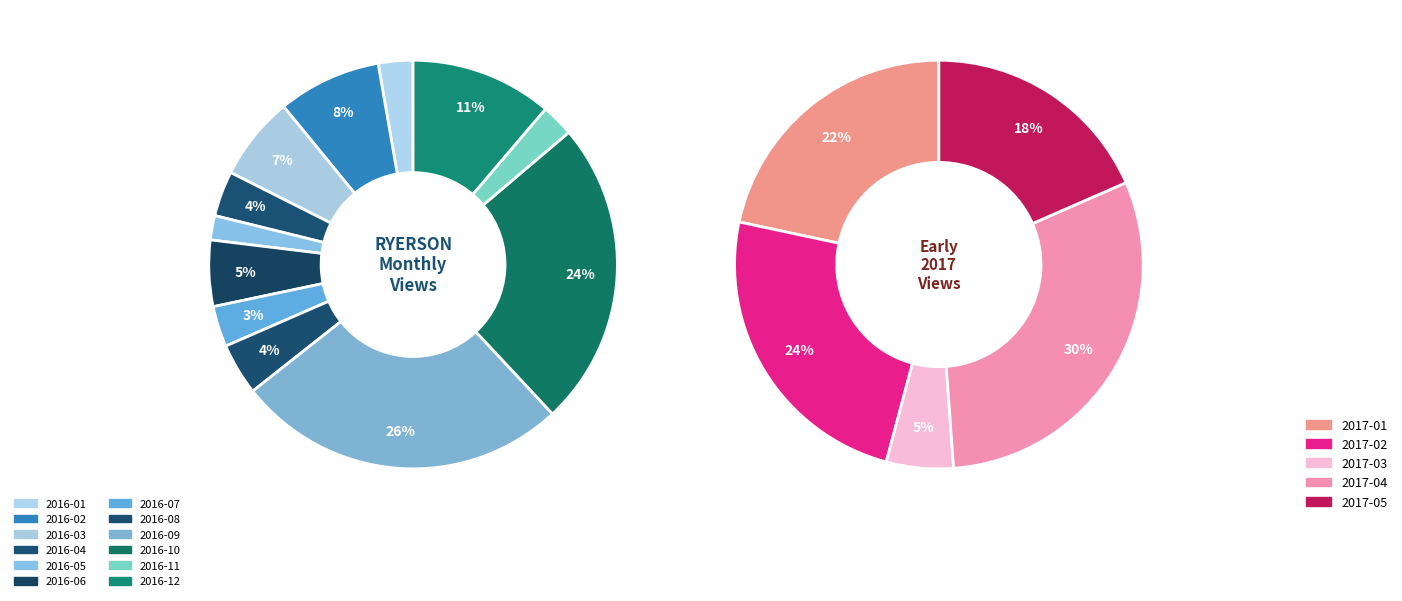

Which series has the widest spread of values?

2016-01